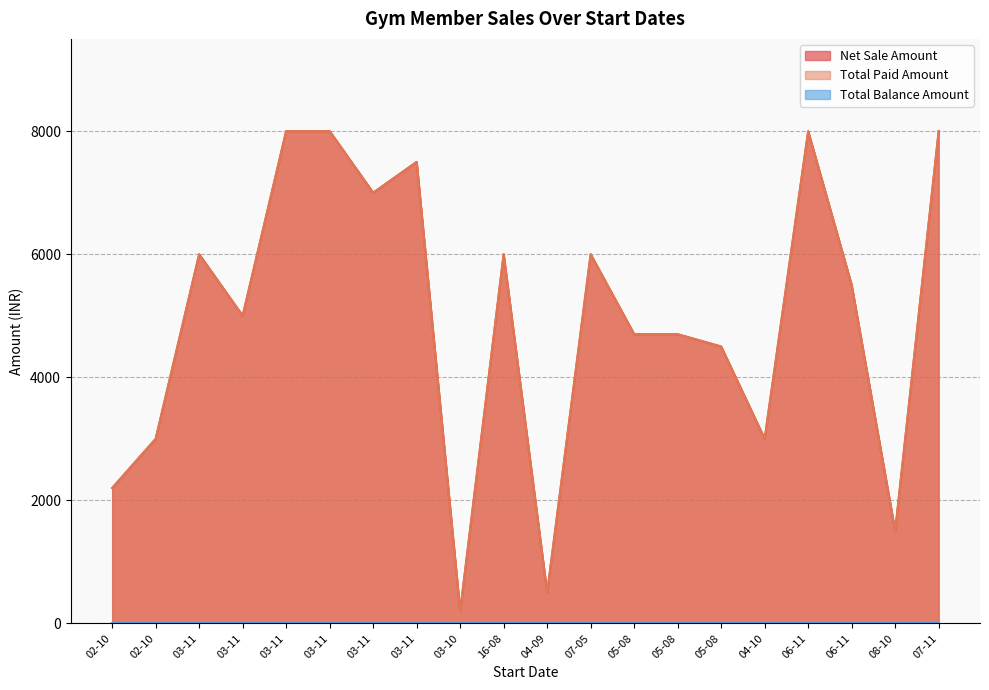

Where is Net Sale Amount nearest to the value 4100?

05-08